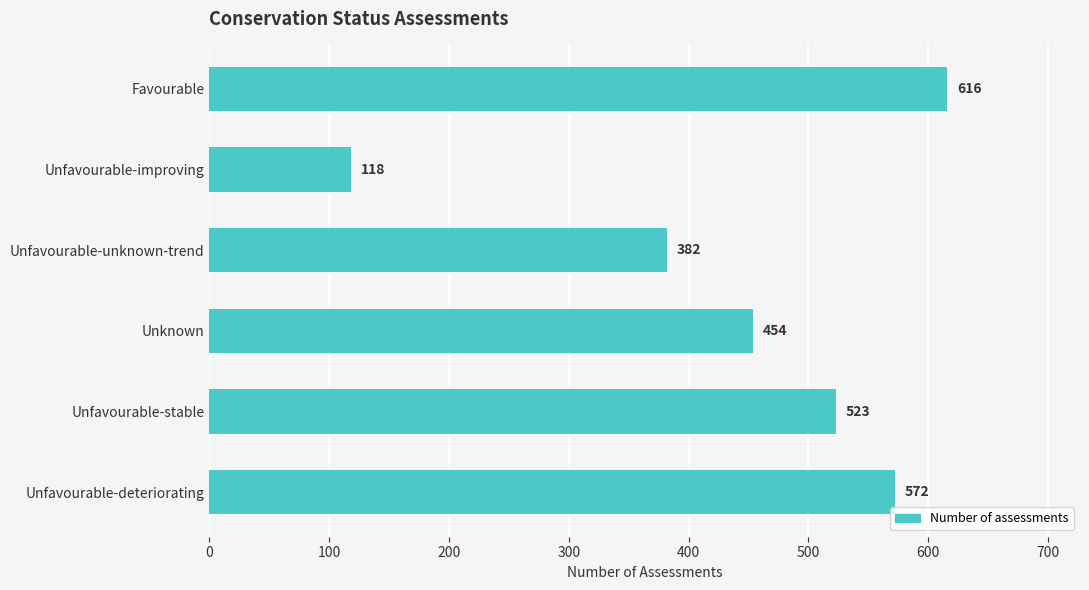

Is it true that the value at Unfavourable-deteriorating is 572?

True